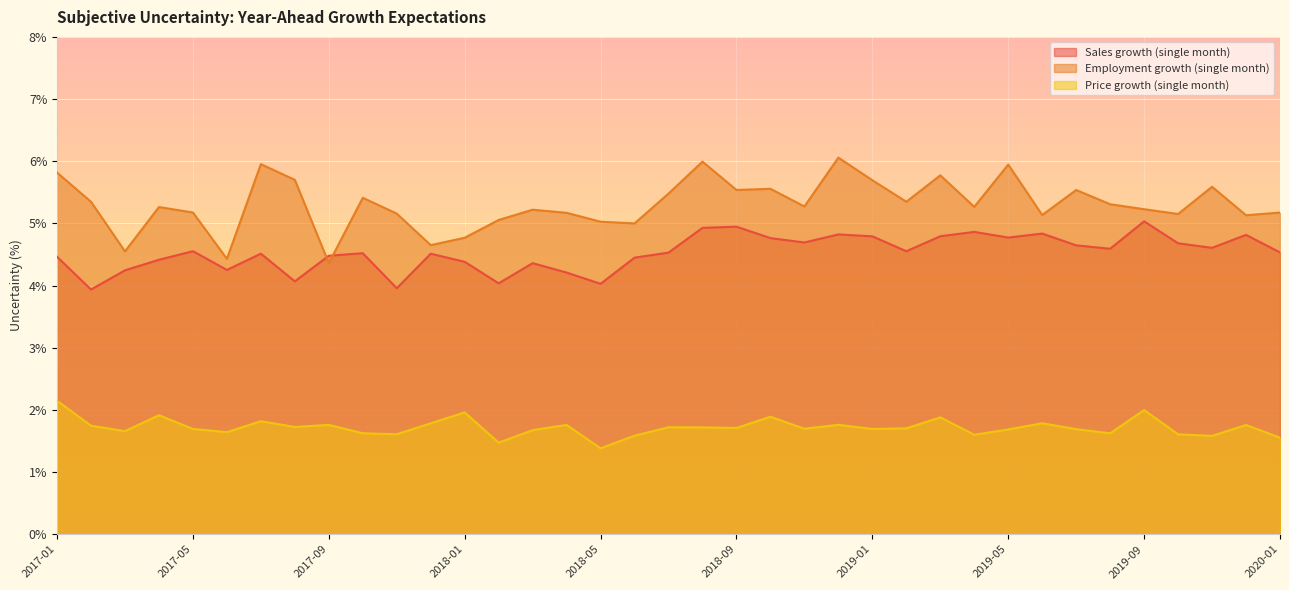

What is the maximum value shown in the chart?

6.1